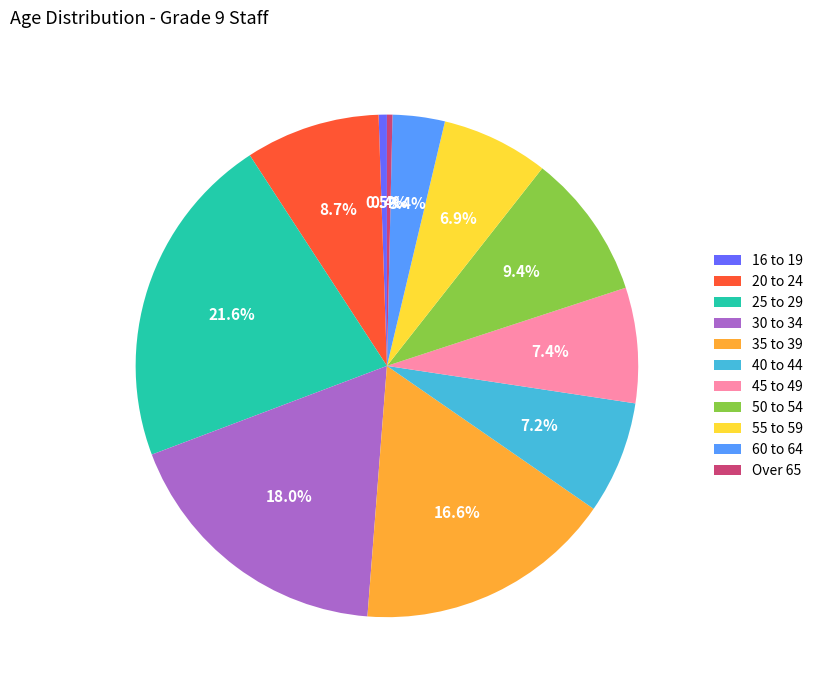

To the nearest percent, what is the average slice percentage?

9%